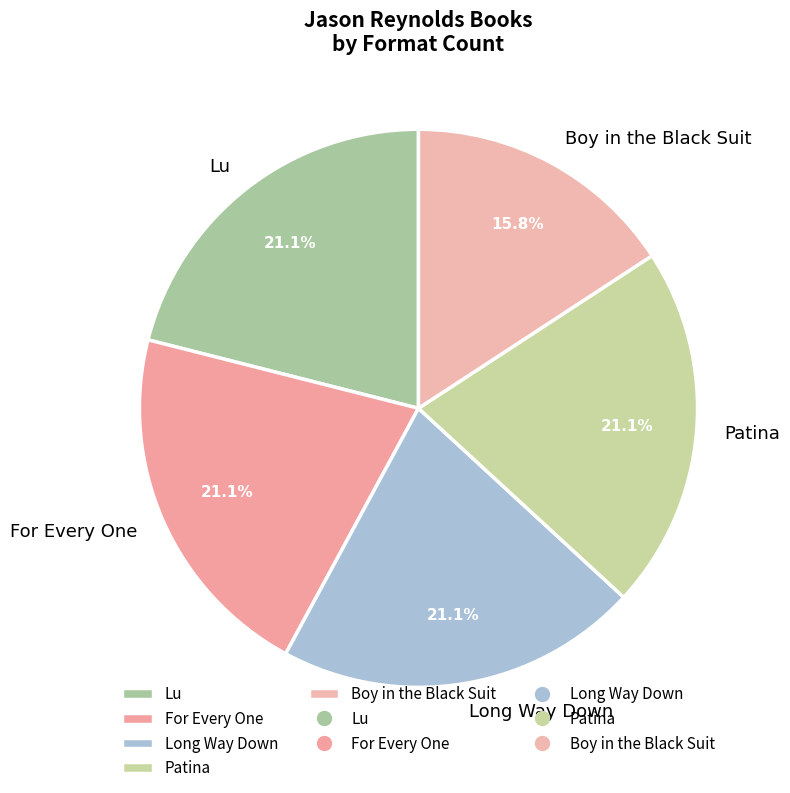

Which slice is the smallest?

Boy in the Black Suit